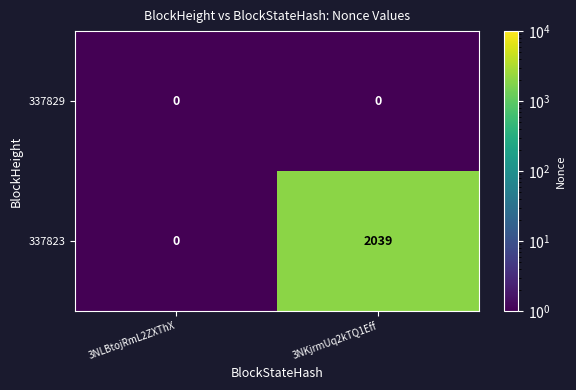

Rank the categories by 337823 value from lowest to highest.

3NLBtojRmL2ZXThX, 3NKjrmUq2kTQ1Eff